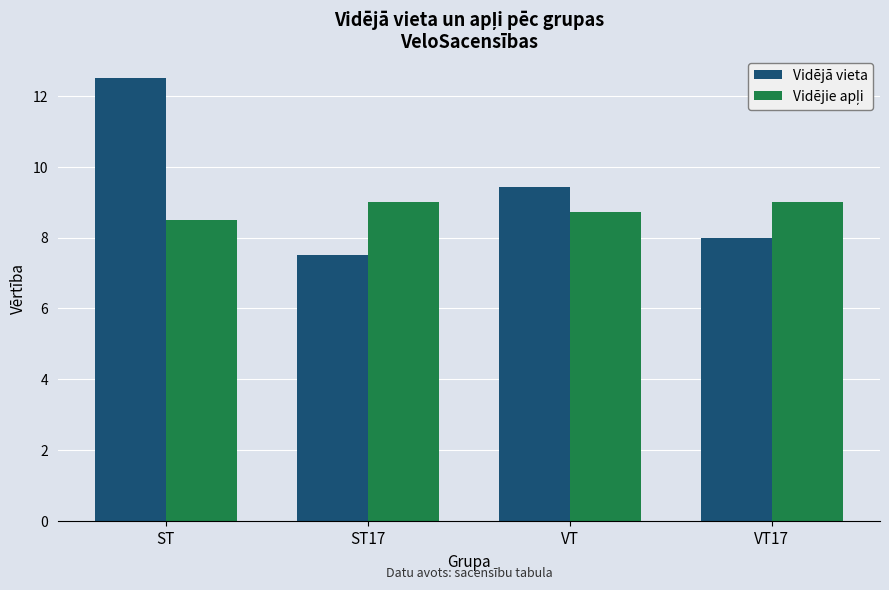

How many bars are there in total?

8